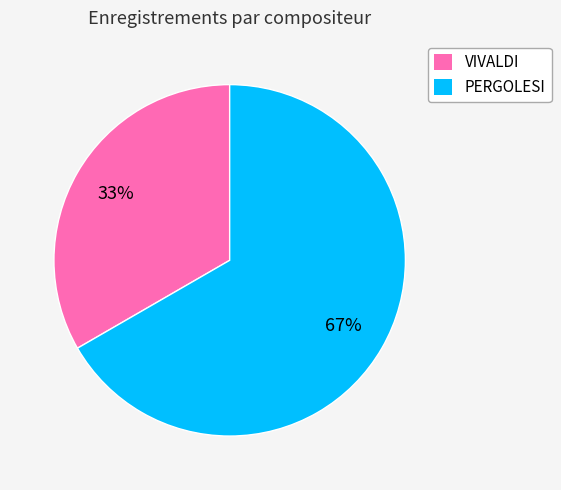

Which category has the smallest portion of the pie?

VIVALDI